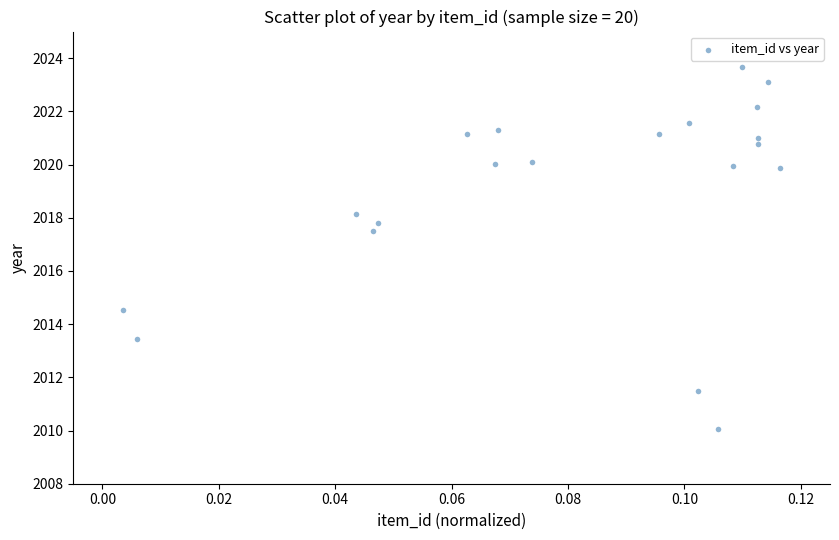

What is the range of Y values (max minus min)?

13.6